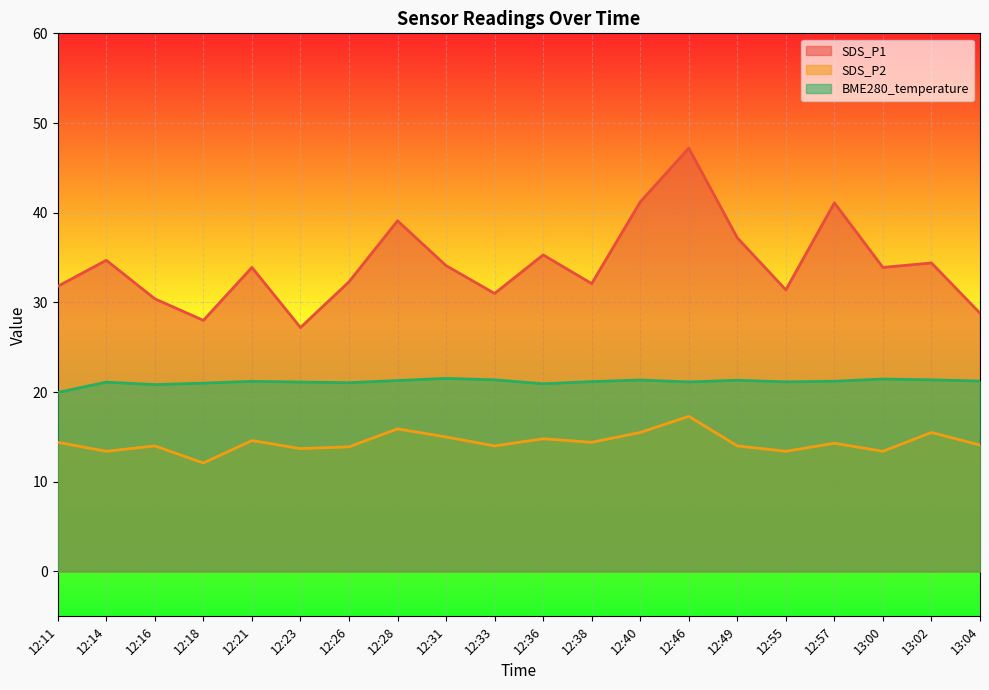

Where is SDS_P1 nearest to the value 37?

12:49